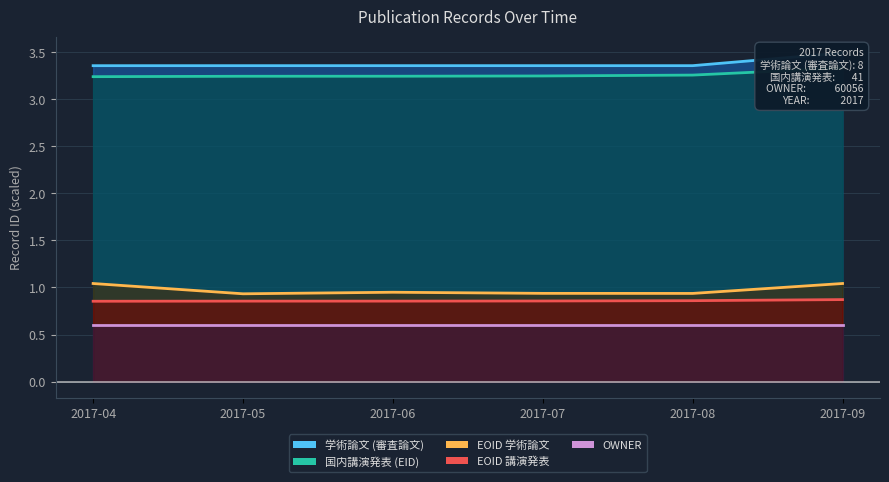

The OWNER series shows 0.6 at 2017-06. True or false?

True